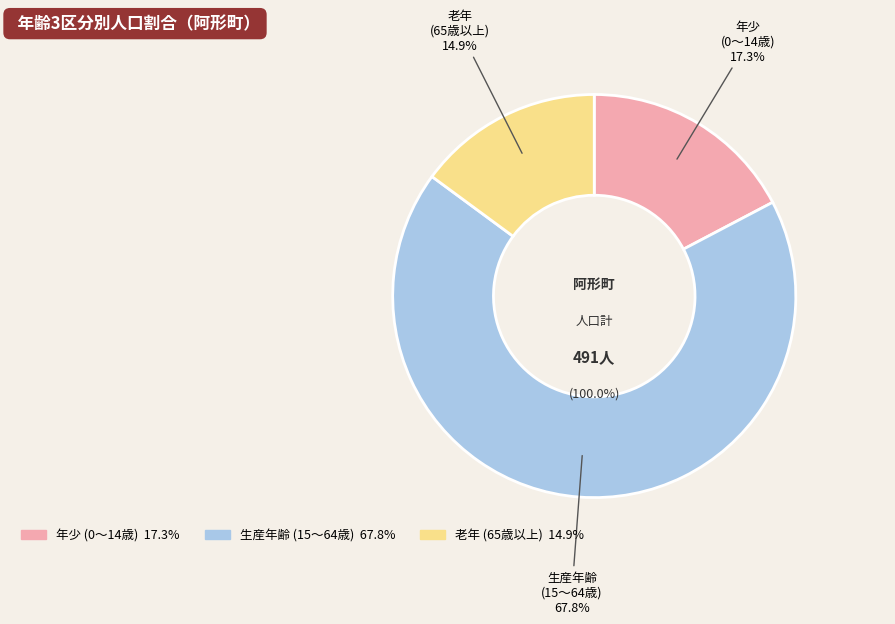

What is the largest slice in the pie chart?

生産年齢
(15～64歳)